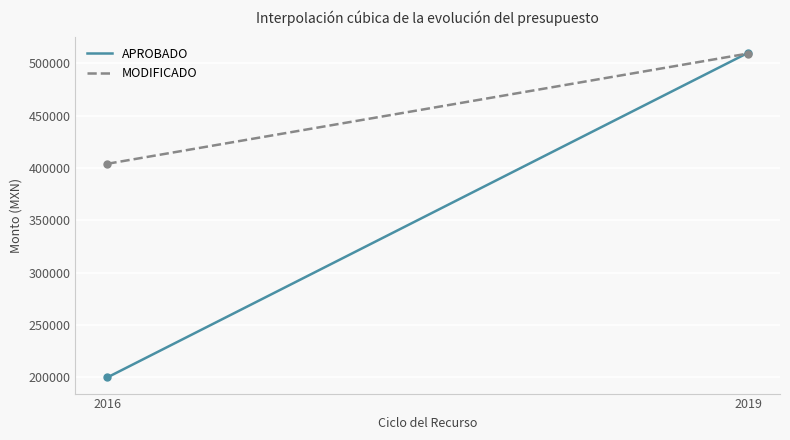

Which series has the largest total across all categories?

MODIFICADO